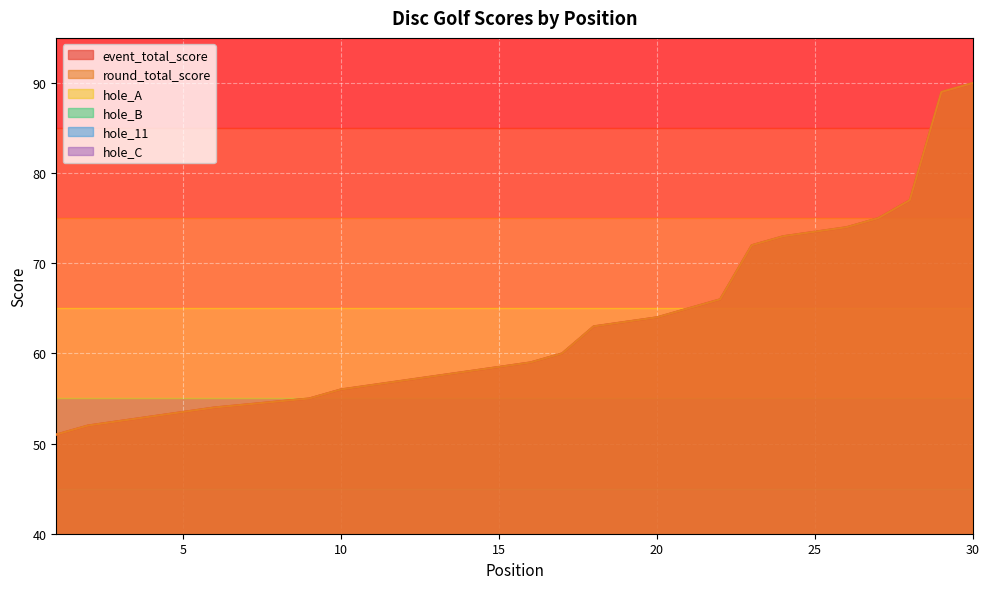

What is the difference between the maximum and minimum values in the hole_B series?

6